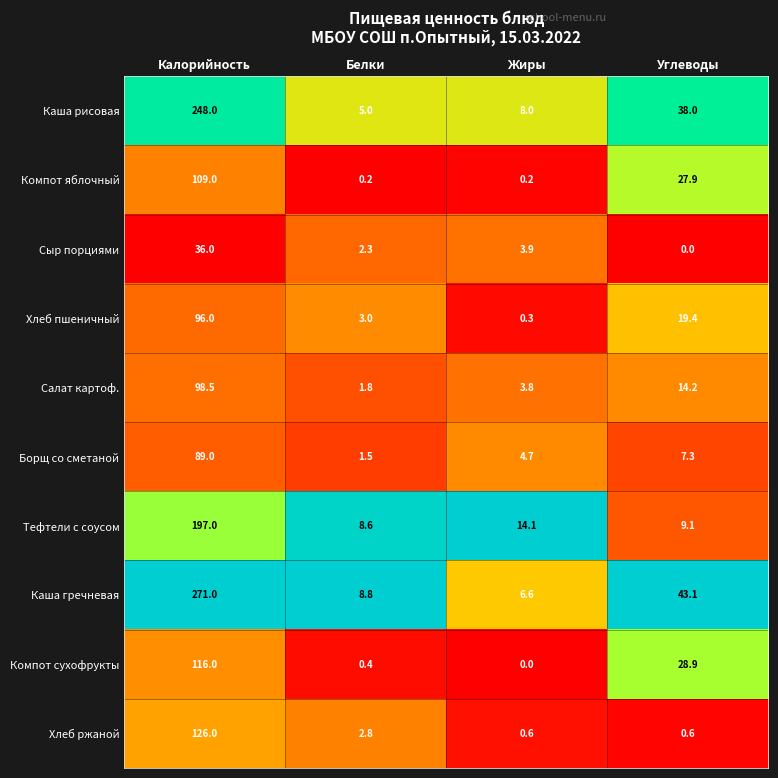

Count the number of data series in this chart.

10